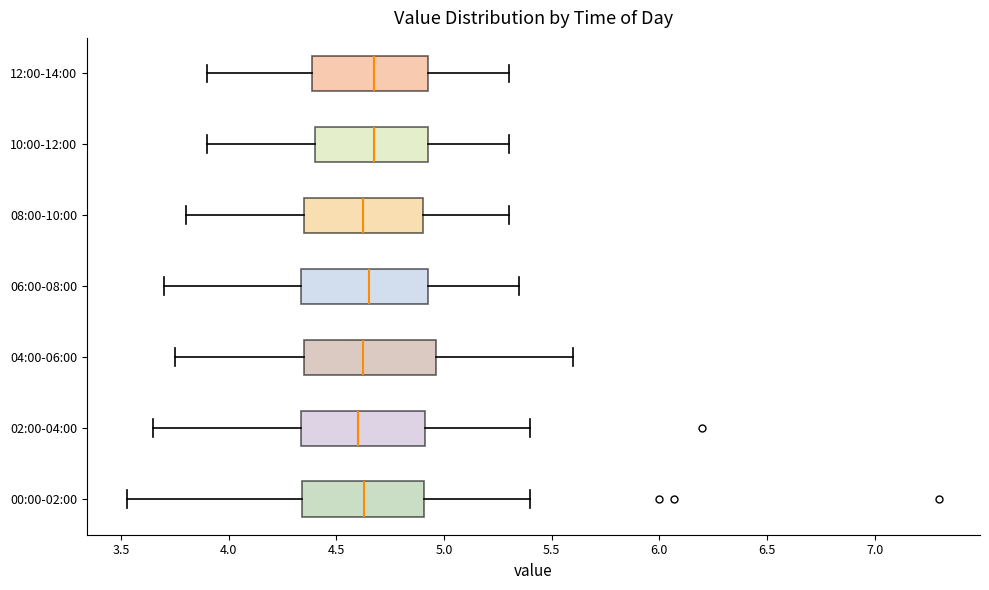

Reading bottom to top, read every box against the x-axis: the position of its median line, the range the box covers, and the ends of its whiskers. The values are not printed on the chart, so give them approximately, as read against the axis.

00:00-02:00: median 4.65, box 4.35 to 4.90, whiskers 3.55 to 5.40
02:00-04:00: median 4.60, box 4.35 to 4.90, whiskers 3.65 to 5.40
04:00-06:00: median 4.65, box 4.35 to 4.95, whiskers 3.75 to 5.60
06:00-08:00: median 4.65, box 4.35 to 4.95, whiskers 3.70 to 5.35
08:00-10:00: median 4.65, box 4.35 to 4.90, whiskers 3.80 to 5.30
10:00-12:00: median 4.70, box 4.40 to 4.95, whiskers 3.90 to 5.30
12:00-14:00: median 4.70, box 4.40 to 4.95, whiskers 3.90 to 5.30